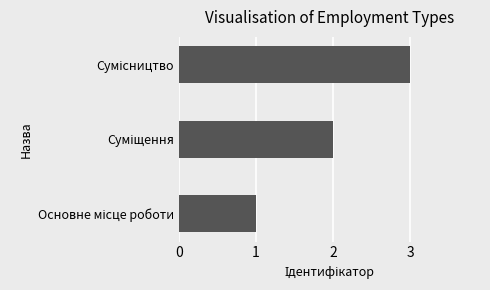

What is the sum of all values?

6